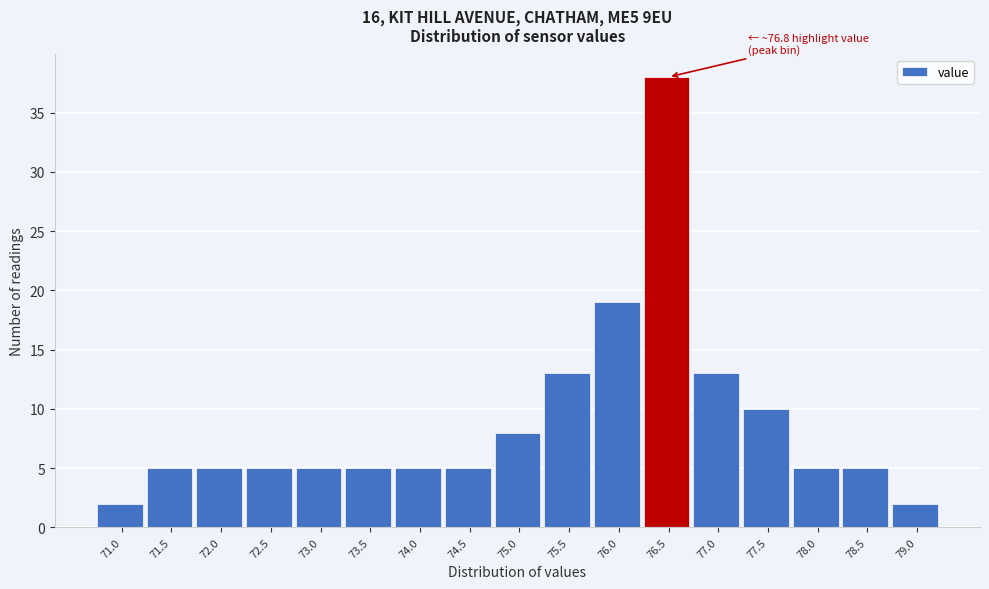

Reading left to right, transcribe all the data shown in this chart.

71.0=2	71.5=5	72.0=5	72.5=5	73.0=5	73.5=5	74.0=5	74.5=5	75.0=8	75.5=13	76.0=19	76.5=38	77.0=13	77.5=10	78.0=5	78.5=5	79.0=2